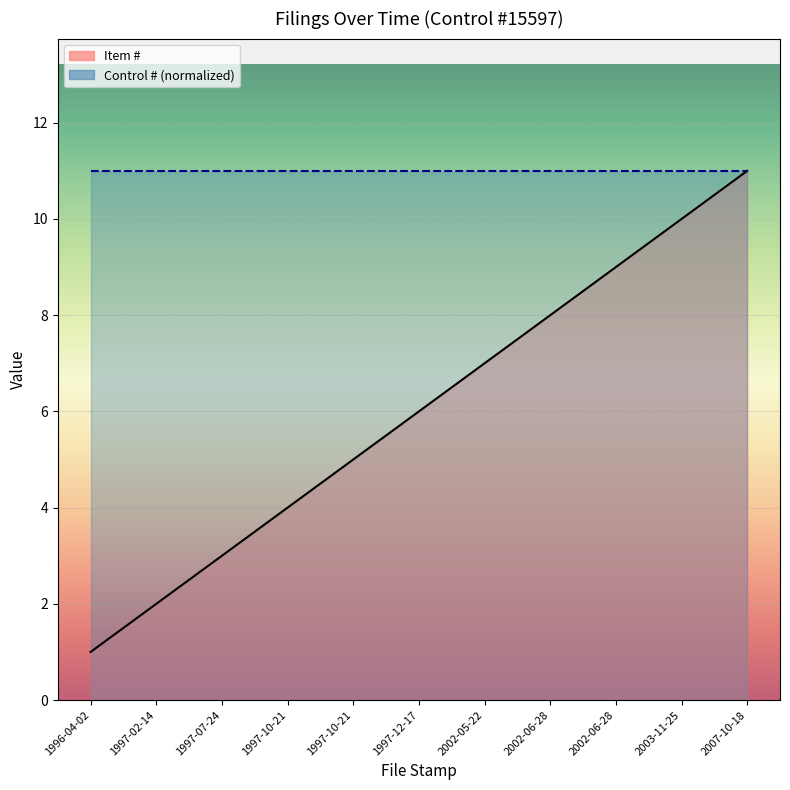

How many categories are shown in the chart?

11